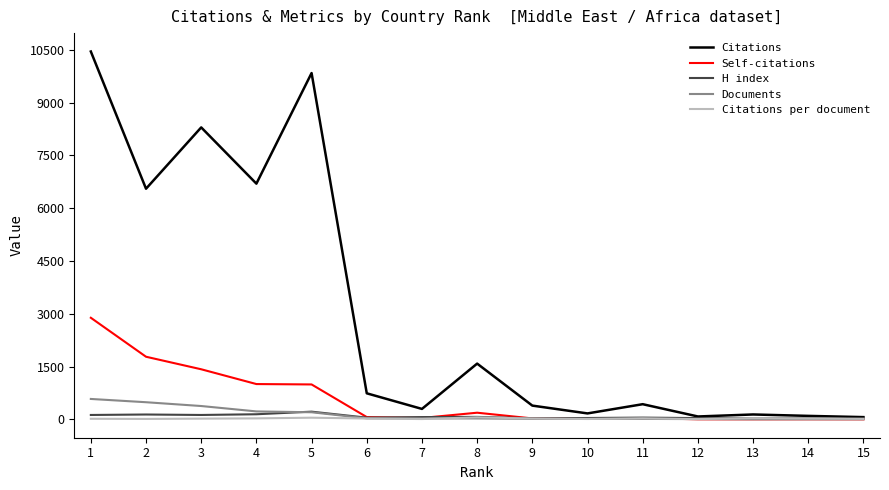

Between 2 and 7, which series saw the biggest shift?

Citations